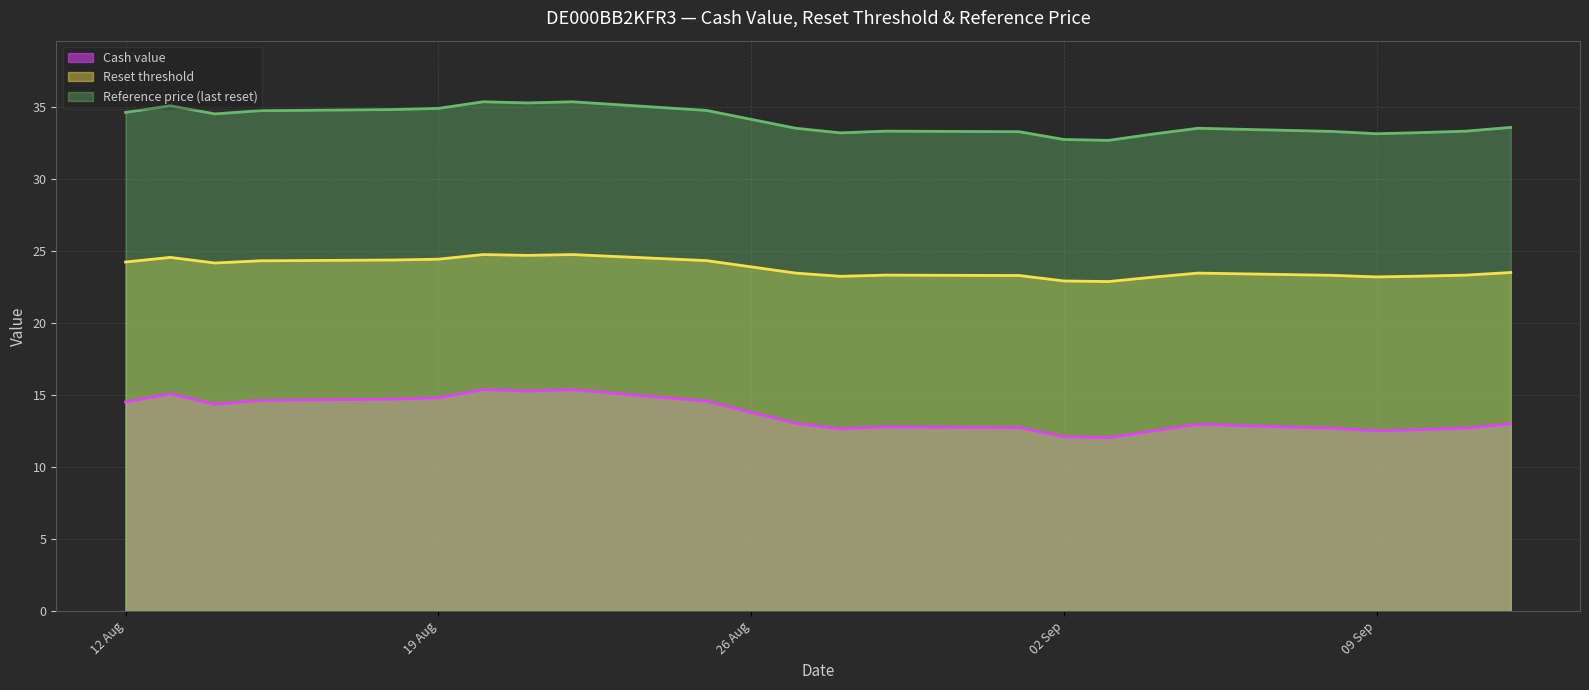

What is the average value of the Cash value series?

13.6